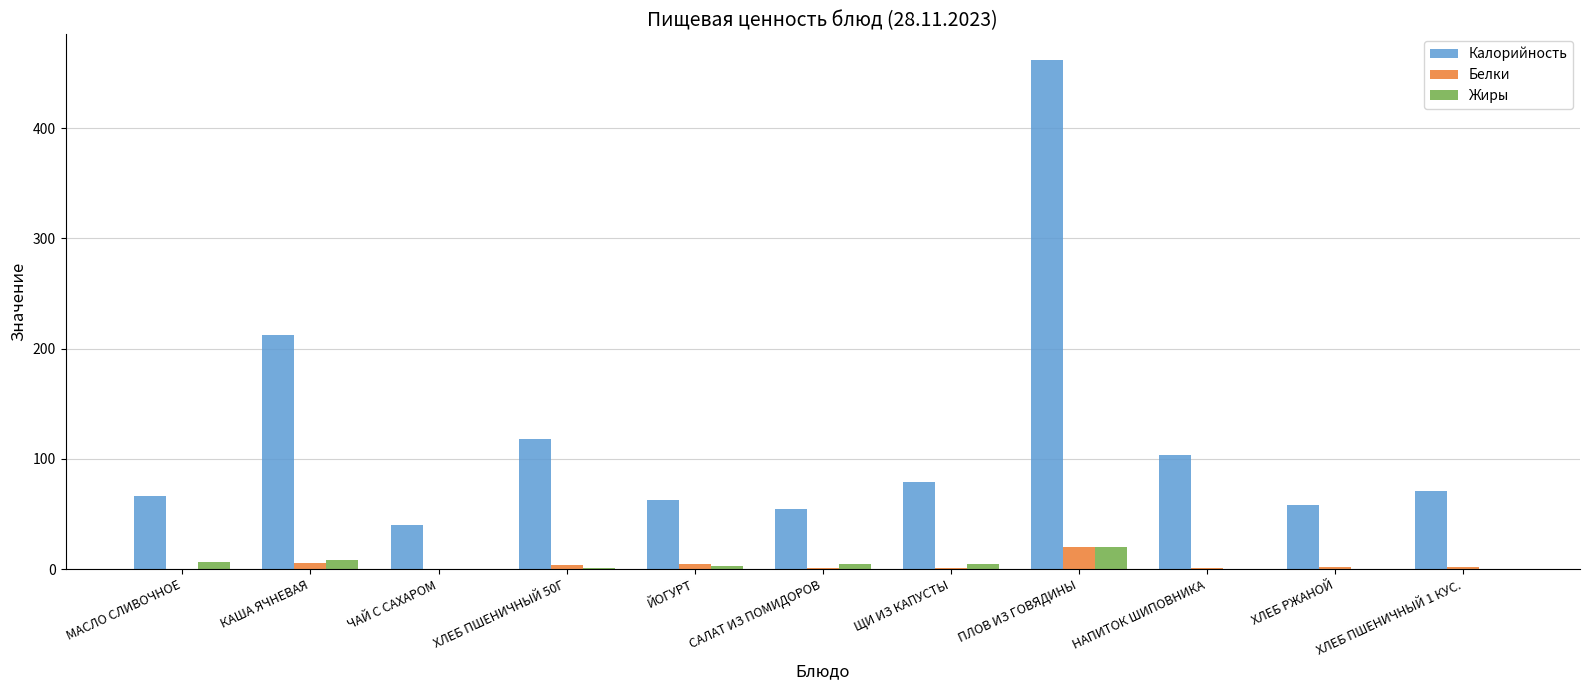

Count the number of categories in the chart.

11